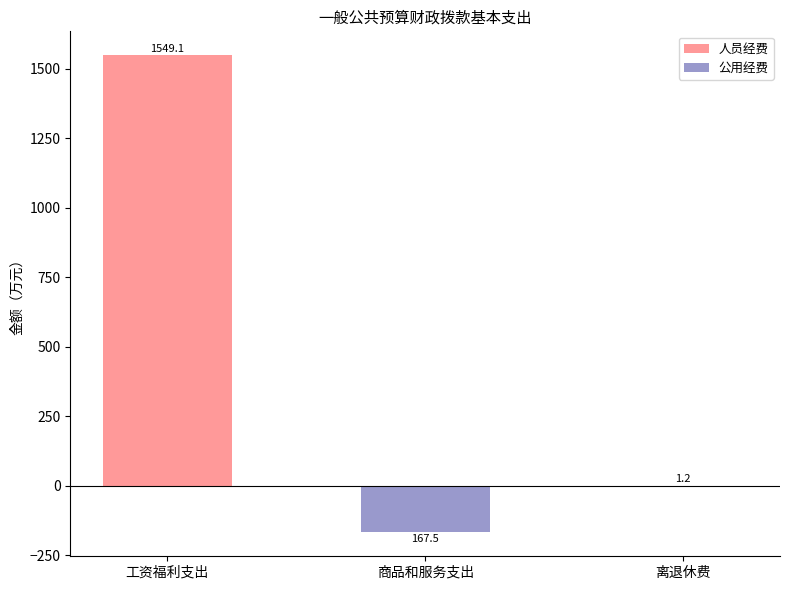

Rank the series at 商品和服务支出 from highest to lowest value.

人员经费, 公用经费